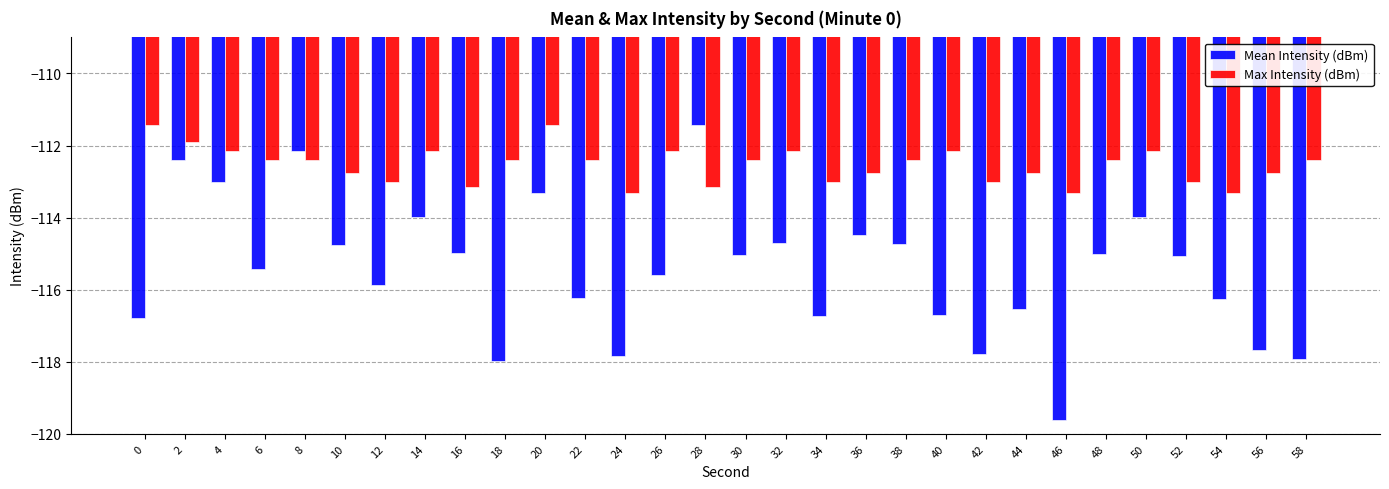

What are all the series names shown in the legend?

Mean Intensity (dBm), Max Intensity (dBm)